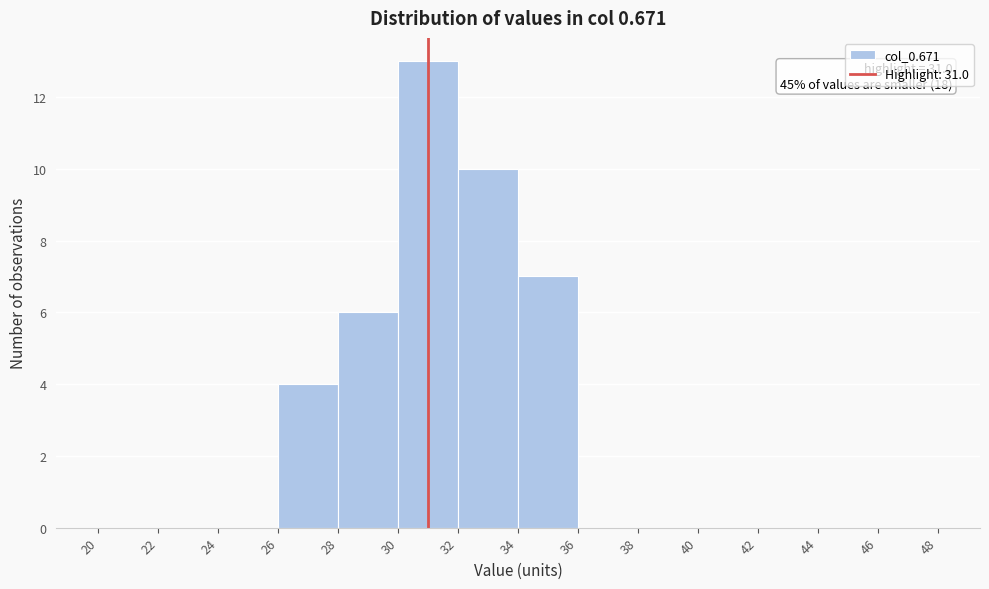

Which range on the x-axis has the tallest bar?

30 to 32